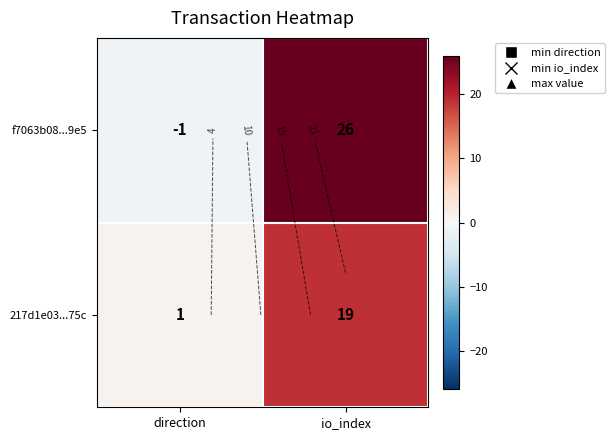

At how many categories does at least one series exceed 15?

1